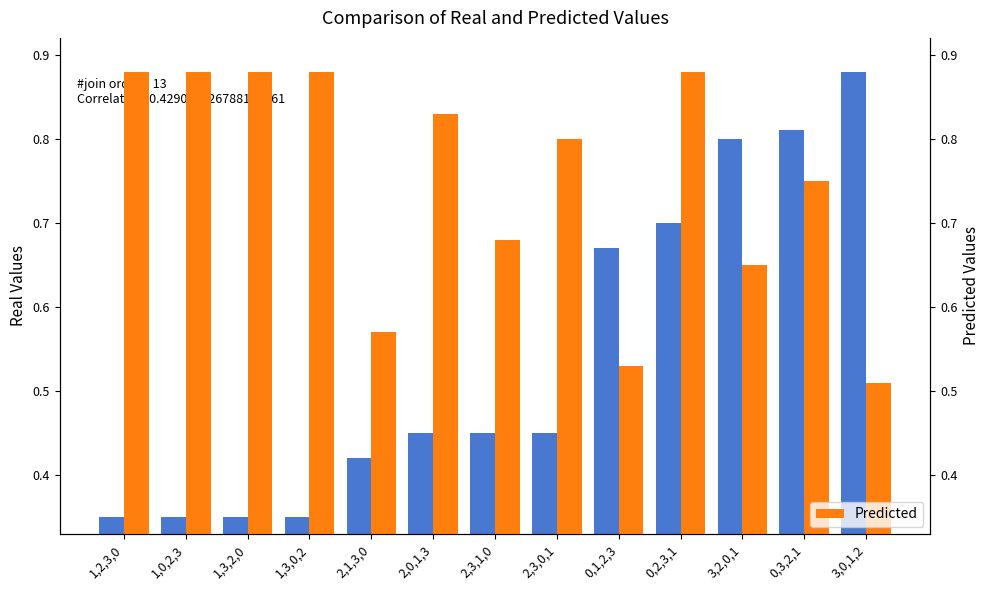

How many Real Values values are between 0 and 1?

13